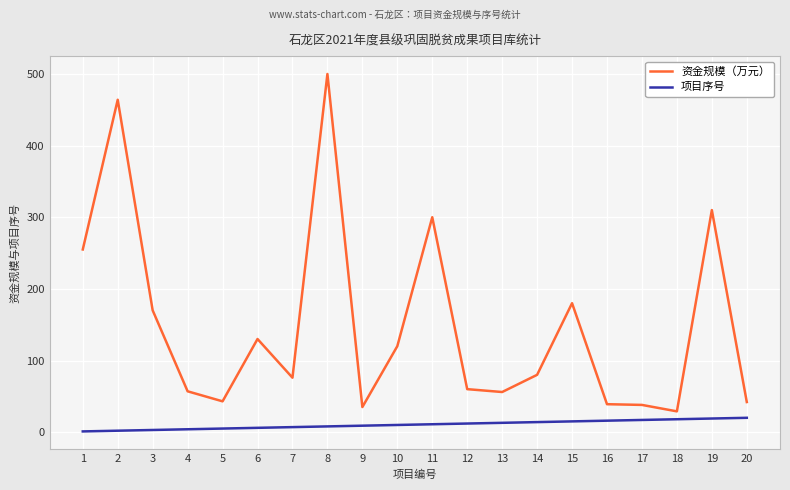

What are all the series names shown in the legend?

资金规模（万元）, 项目序号